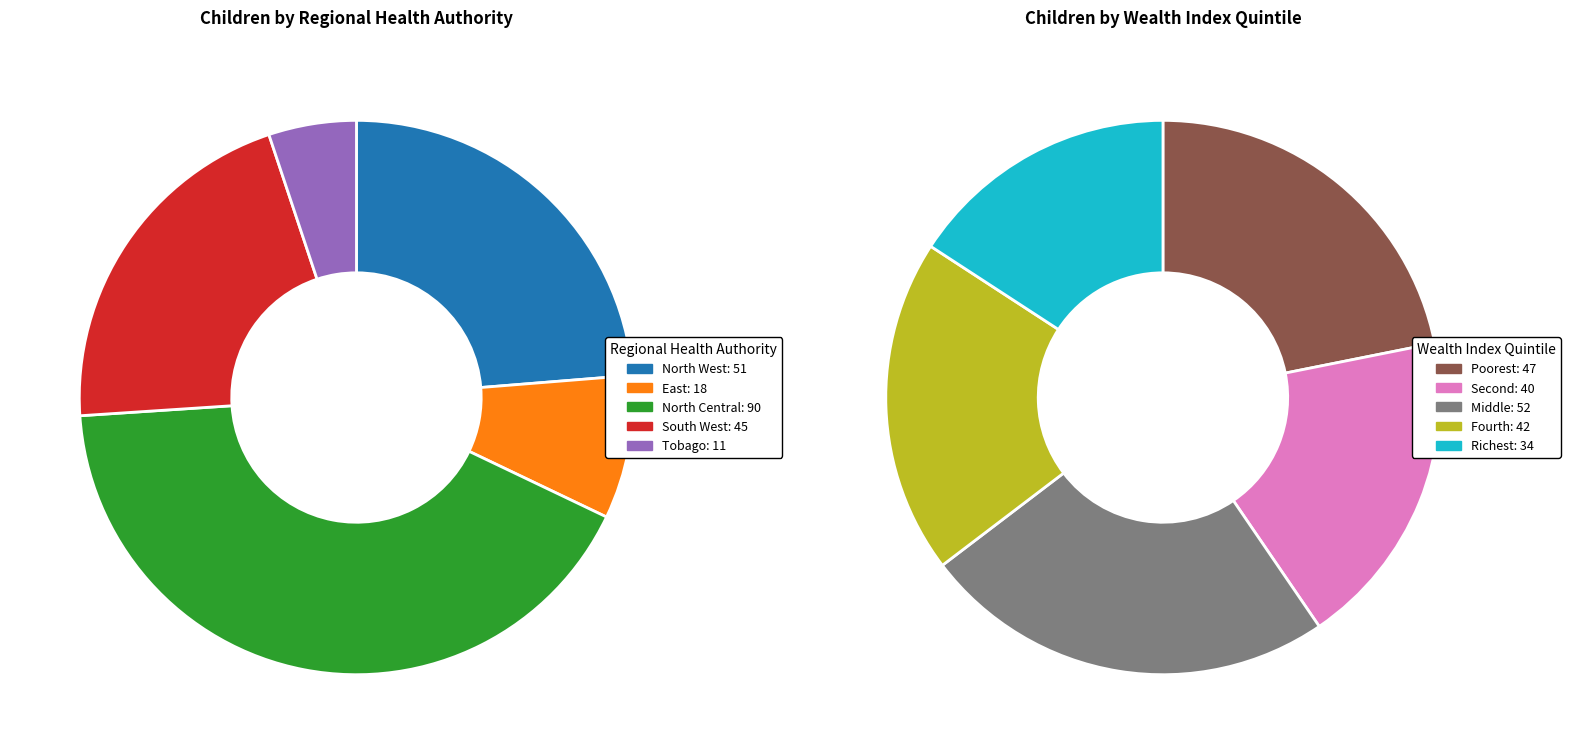

What is the smallest slice in the pie chart?

Tobago